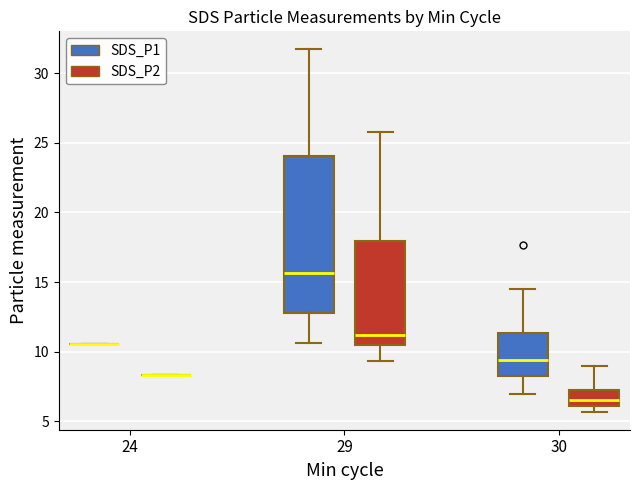

Which box is the tallest, from its lower edge to its upper edge?

29 (SDS_P1)